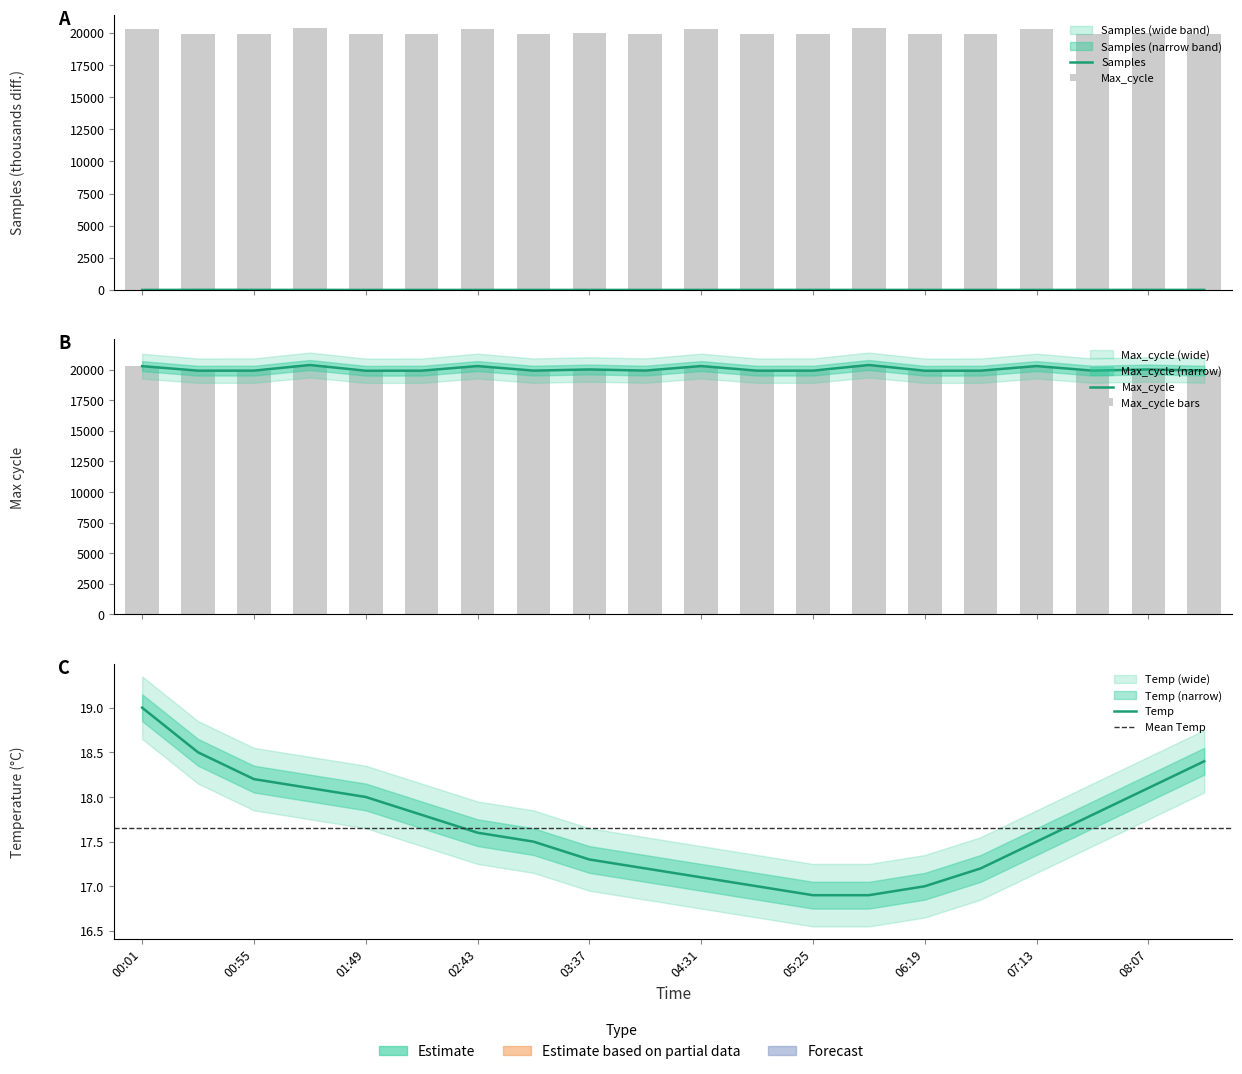

At which label does Samples first exceed 2?

00:28